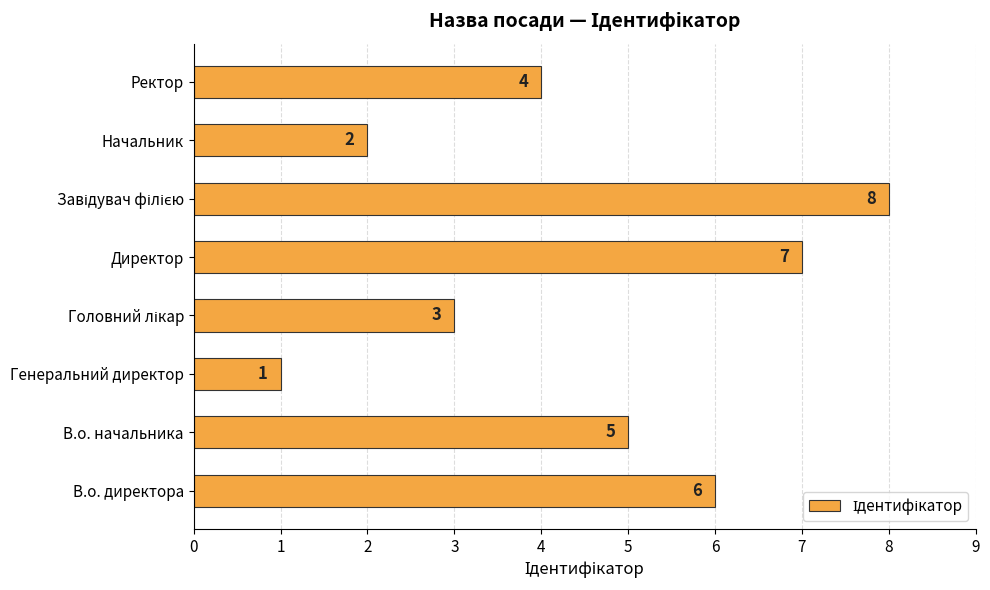

Reading bottom to top, what are all the values shown in this chart?

6	5	1	3	7	8	2	4